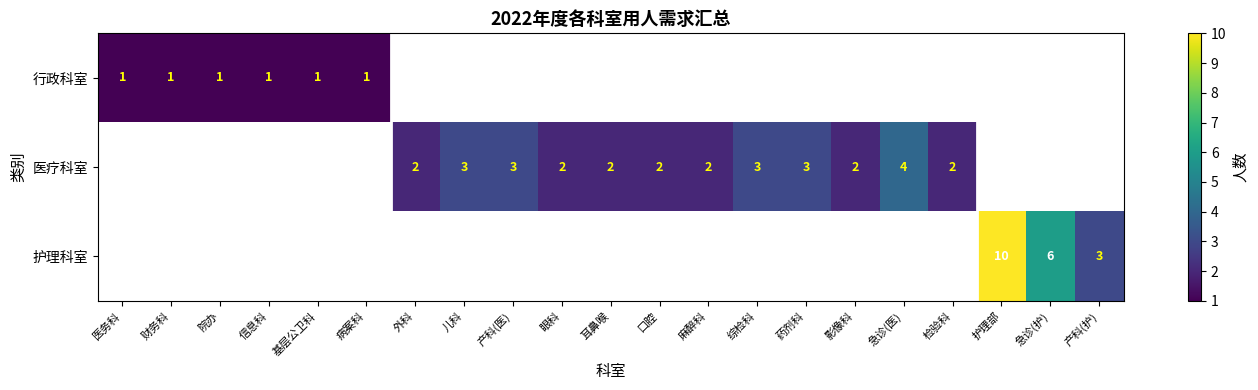

True or false: 医疗科室 has a value of 2 at 口腔.

True